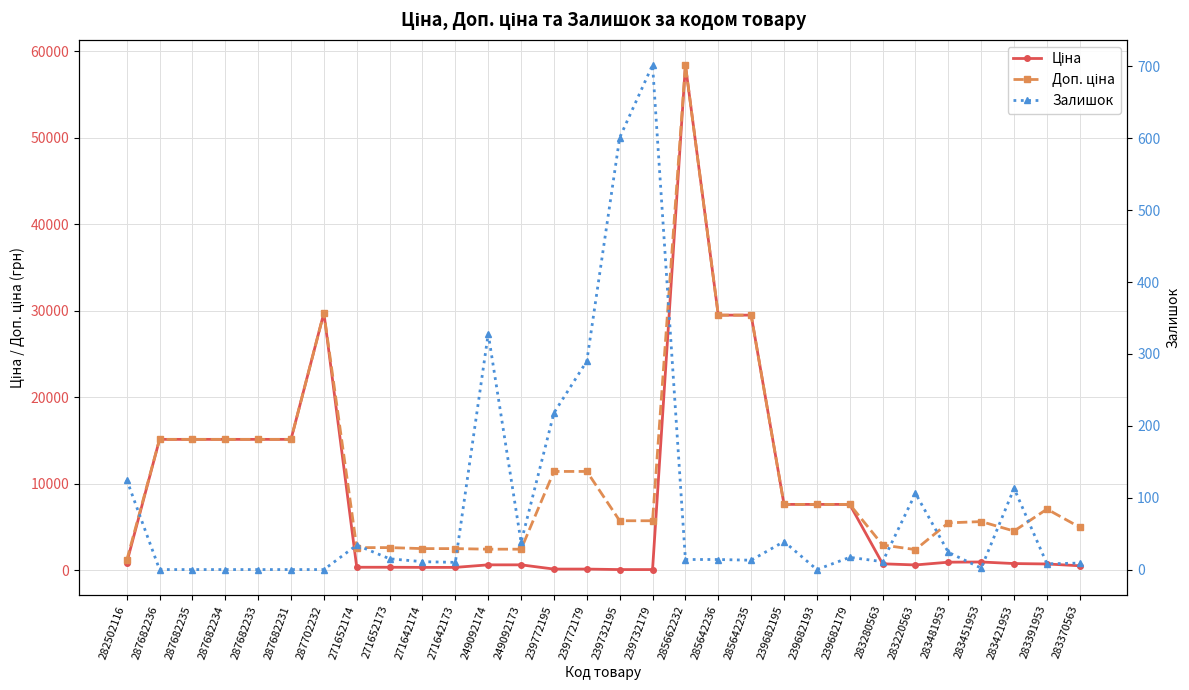

True or false: Доп. ціна and Залишок cross at least once.

False